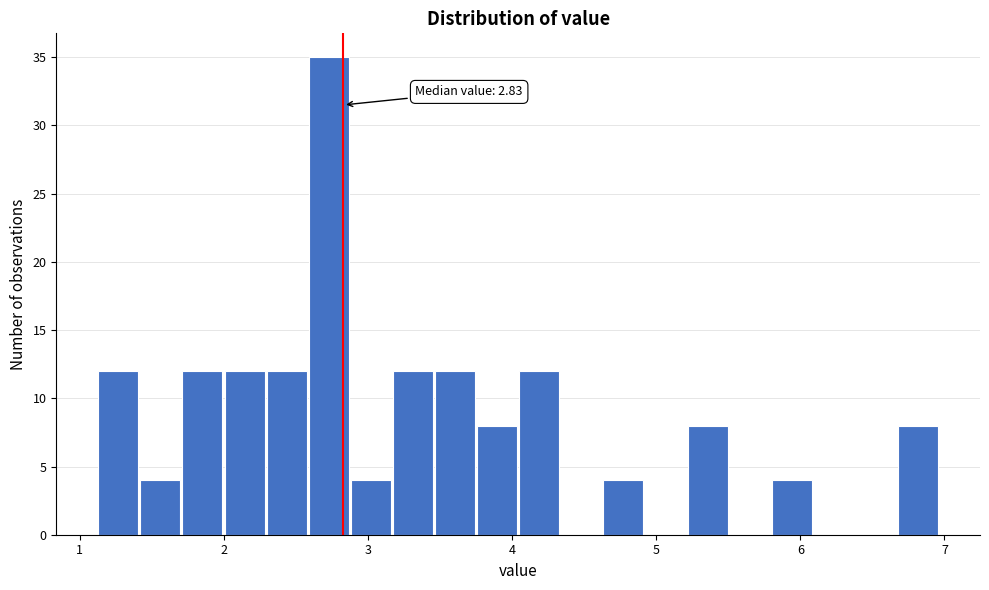

Around what value on the x-axis is the tallest bar? Give the approximate position of its centre, as read against the axis.

2.7